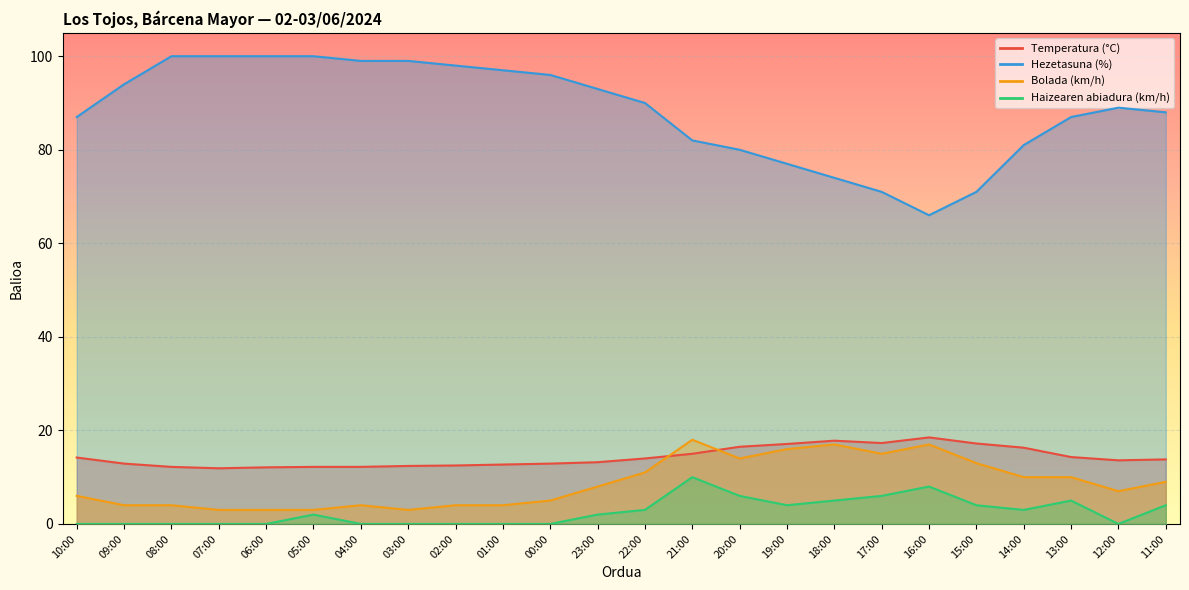

Rank the series at 12:00 from lowest to highest value.

Haizearen abiadura (km/h), Bolada (km/h), Temperatura (°C), Hezetasuna (%)